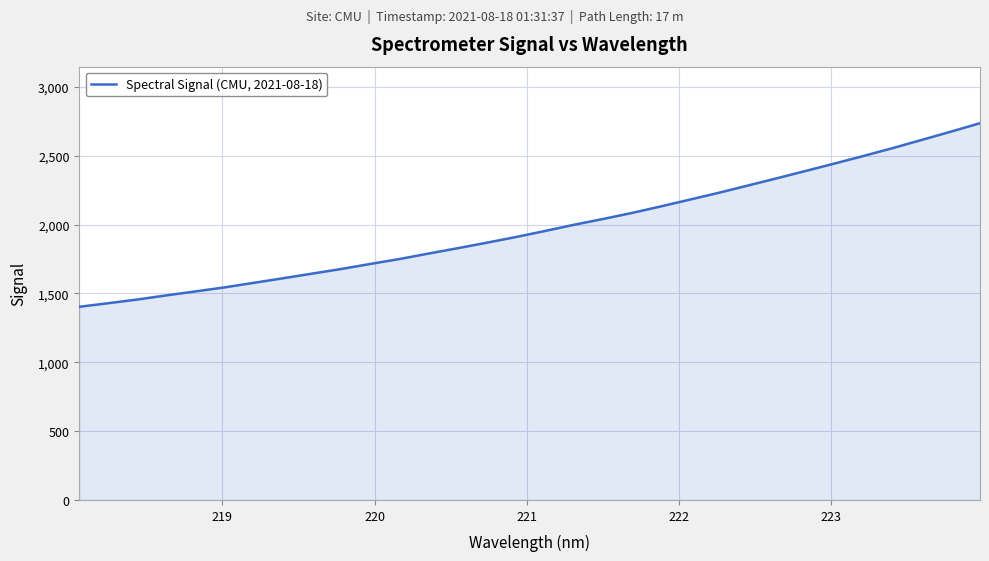

What is the greatest value displayed?

2736.0